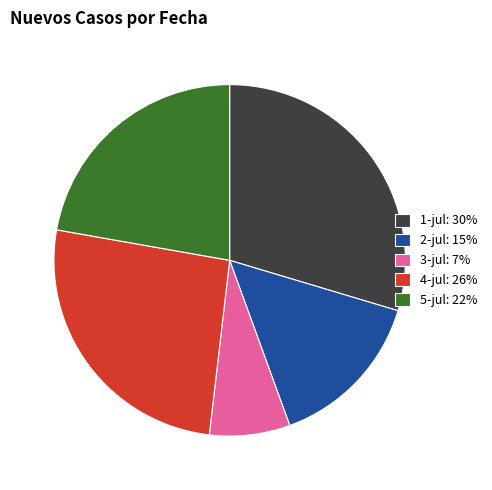

Which has a higher value, 1-jul: 30% or 2-jul: 15%?

1-jul: 30%